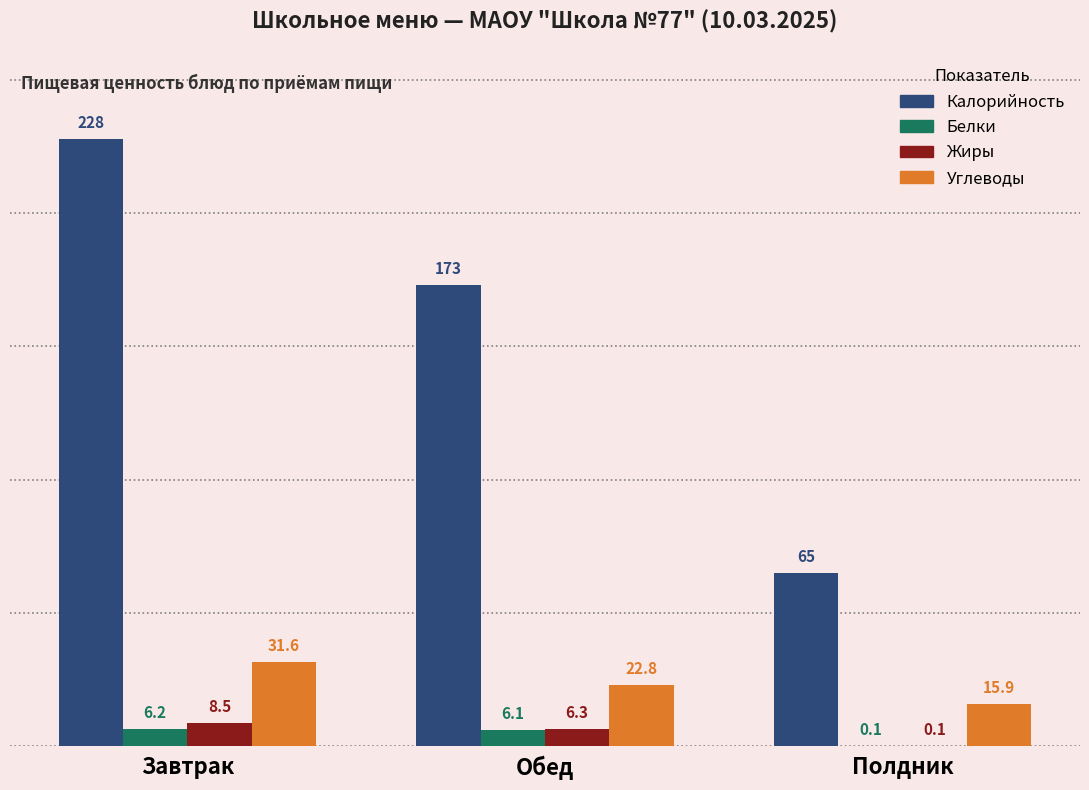

Reading right to left, list all the values displayed in this chart.

Калорийность: Полдник=65.0	Обед=173.0	Завтрак=228.0
Белки: Полдник=0.1	Обед=6.1	Завтрак=6.2
Жиры: Полдник=0.1	Обед=6.3	Завтрак=8.5
Углеводы: Полдник=15.9	Обед=22.8	Завтрак=31.6